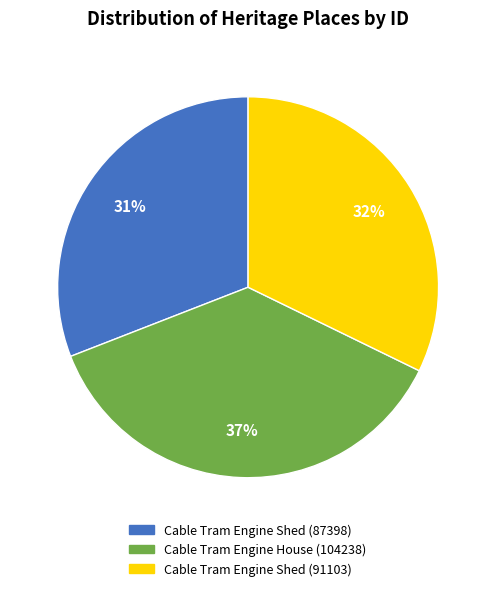

To the nearest percent, what is the difference between the largest and smallest slice percentages?

6%